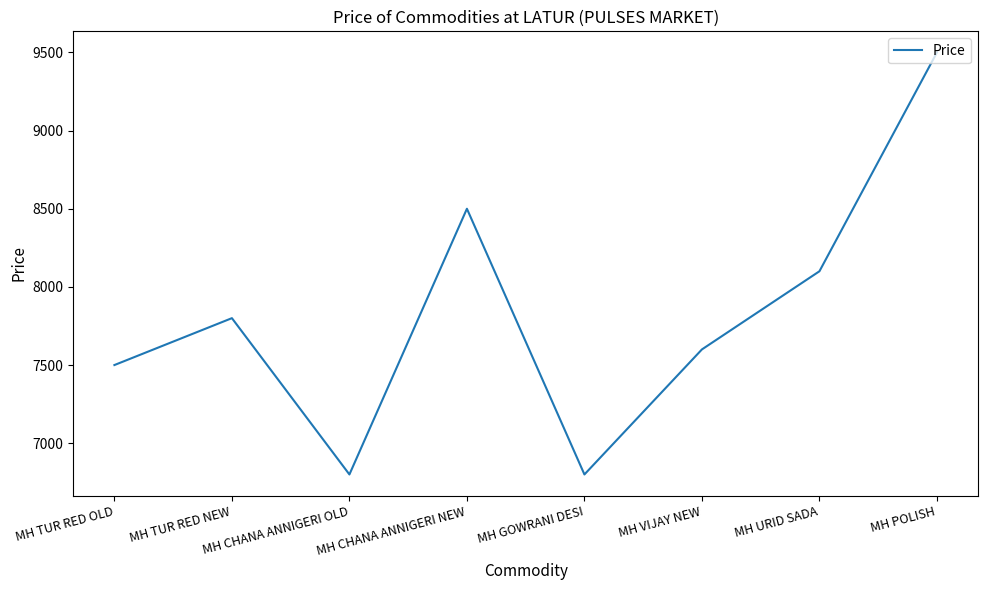

Does the chart have visible grid lines?

No